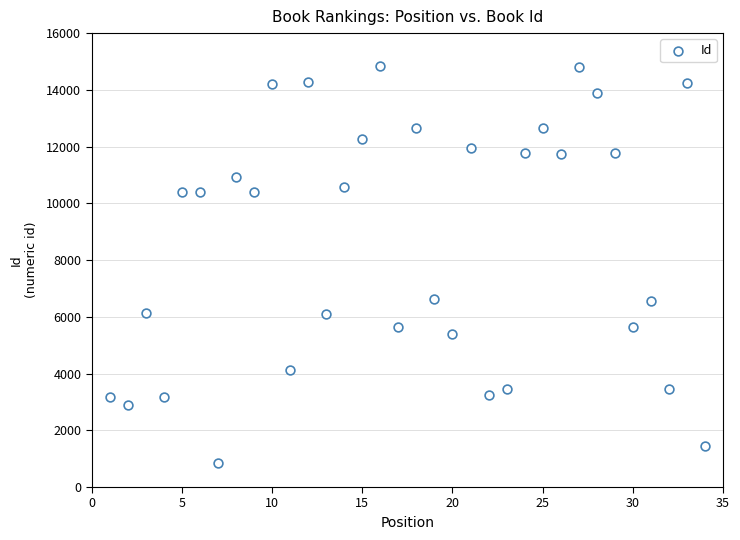

What is the range of Y values (max minus min)?

14004